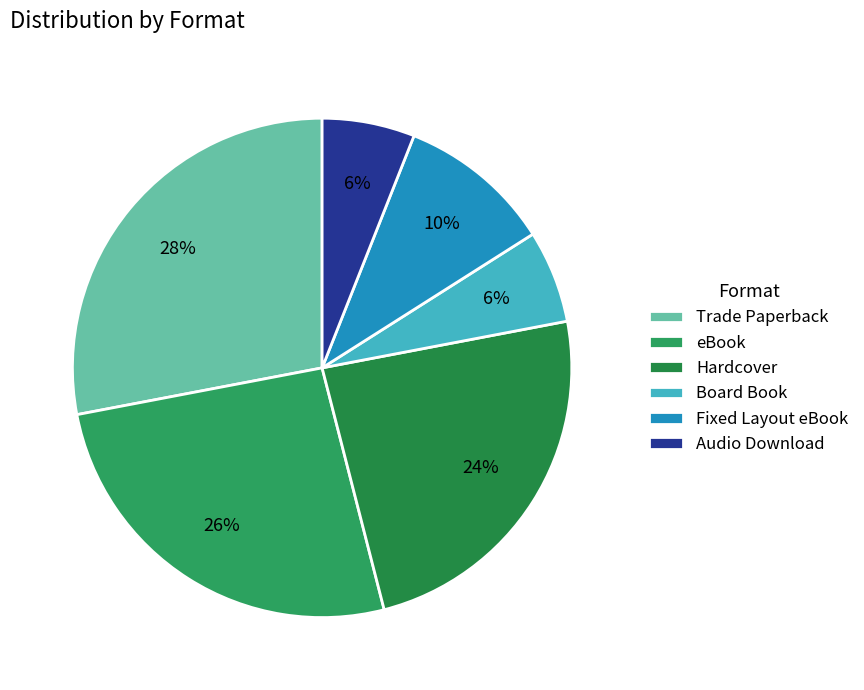

Do Trade Paperback and Board Book together represent more than half of the pie?

No